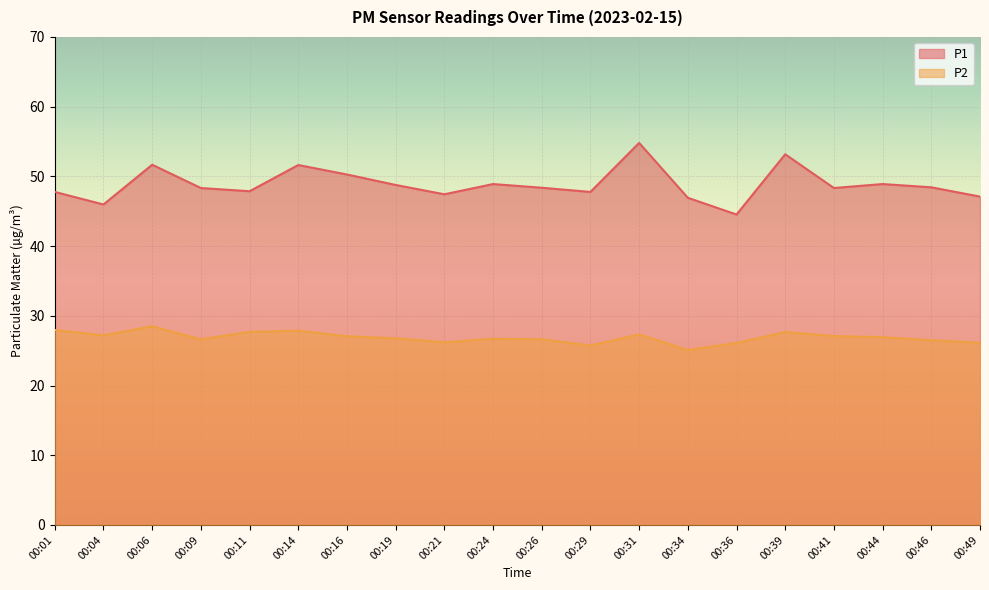

The P2 series shows 28.5 at 00:06. True or false?

True